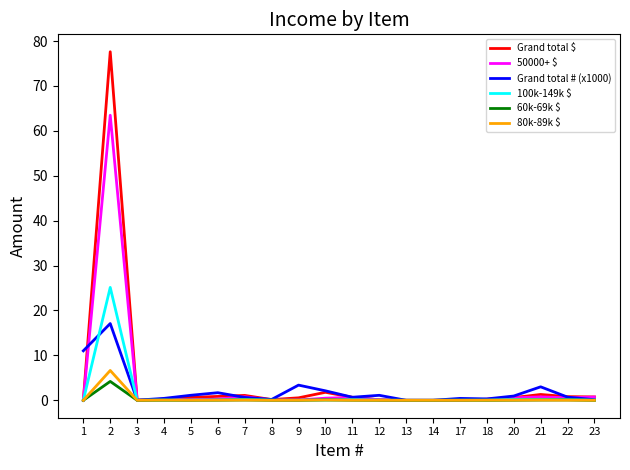

What is the average value of the 60k-69k $ series?

0.2